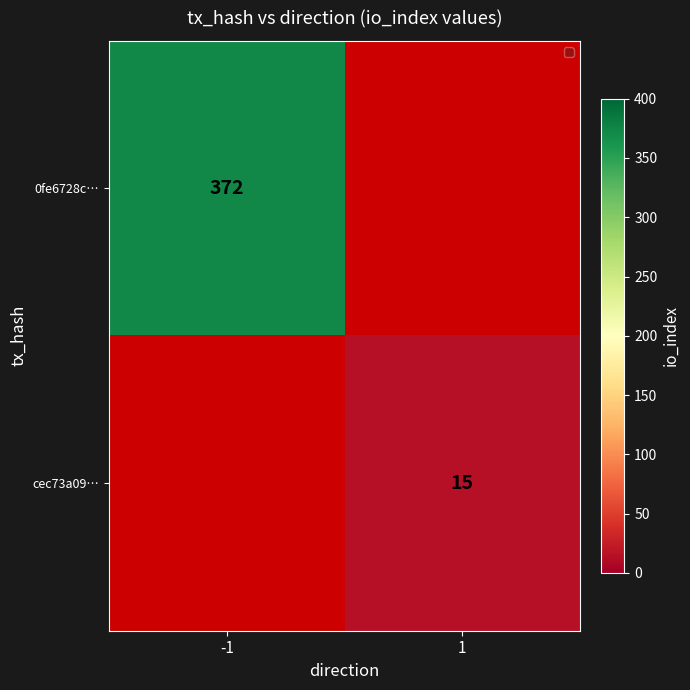

Is it true that cec73a09… equals 15 at 1?

True